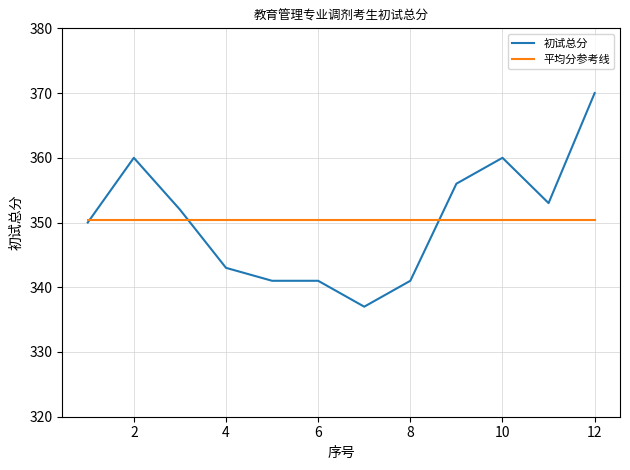

List the series in order of their peak value, lowest first.

平均分参考线, 初试总分